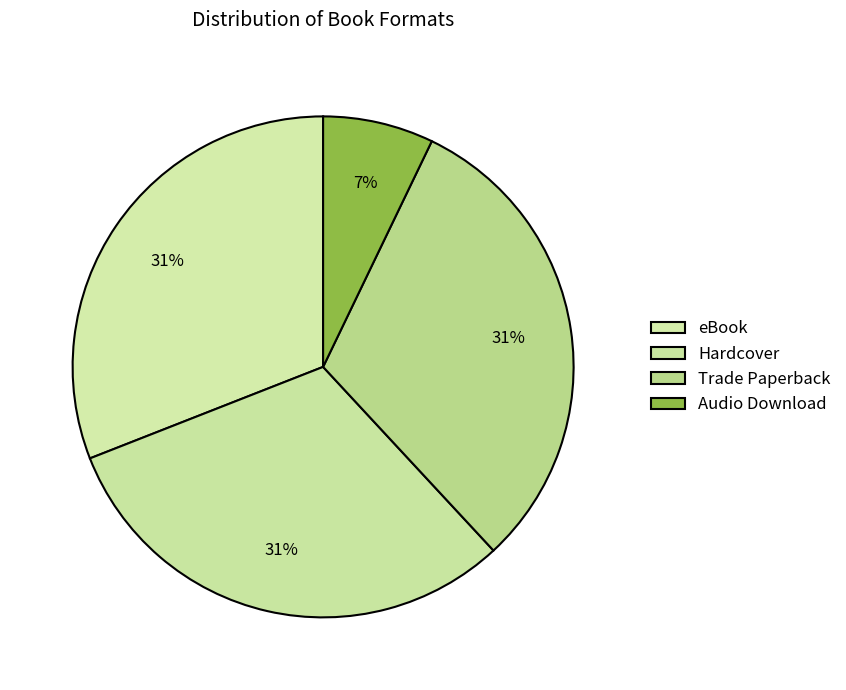

How many segments does this pie chart have?

4